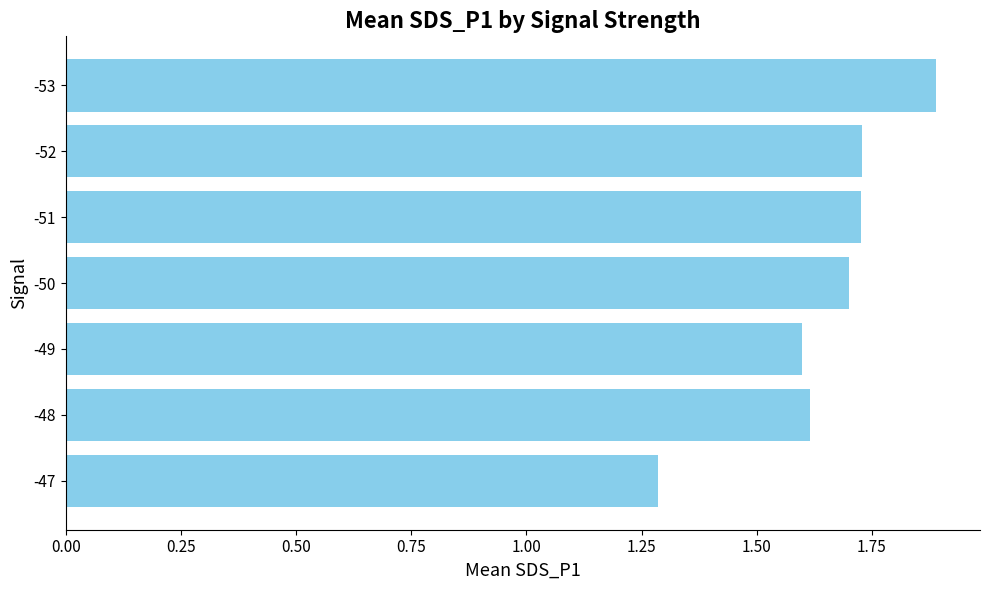

Is it true that the value at -49 is 1.6?

True